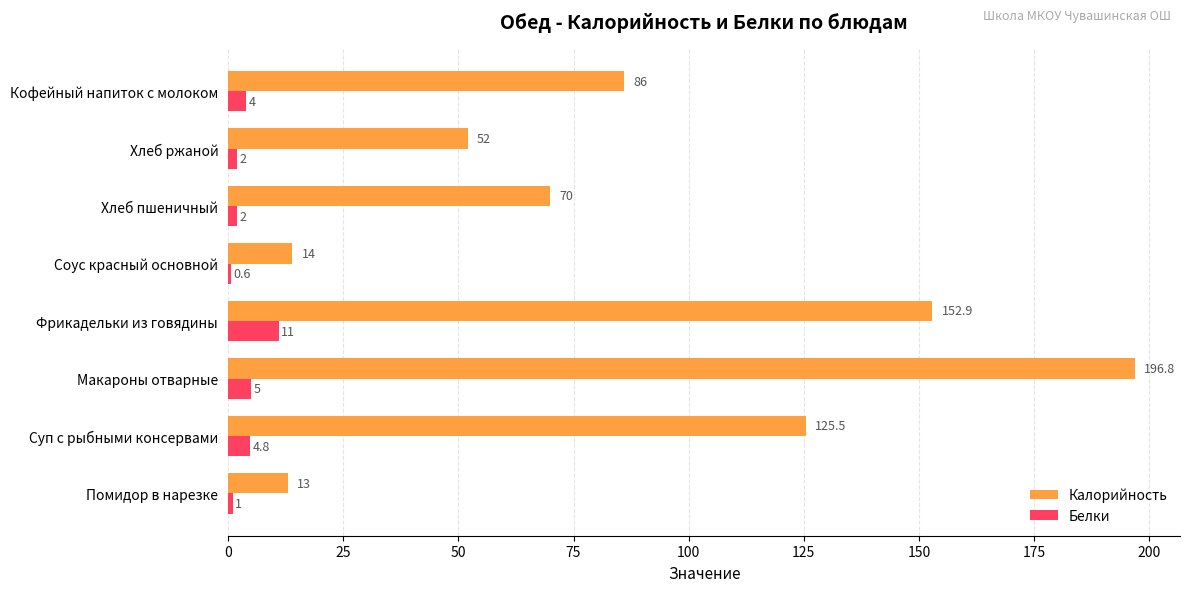

Is the value of Калорийность at Кофейный напиток с молоком greater than the value of Белки at Соус красный основной?

Yes